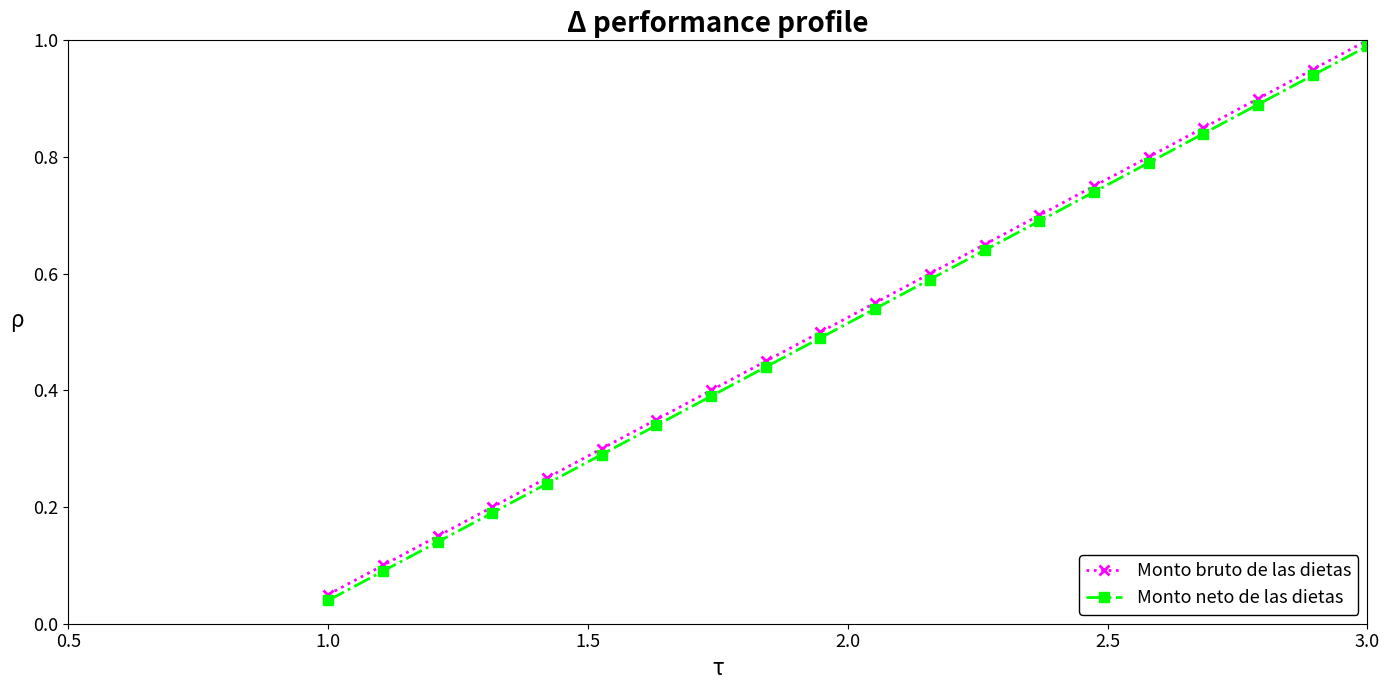

True or false: Monto neto de las dietas has more than 1 points higher than both neighbors.

False